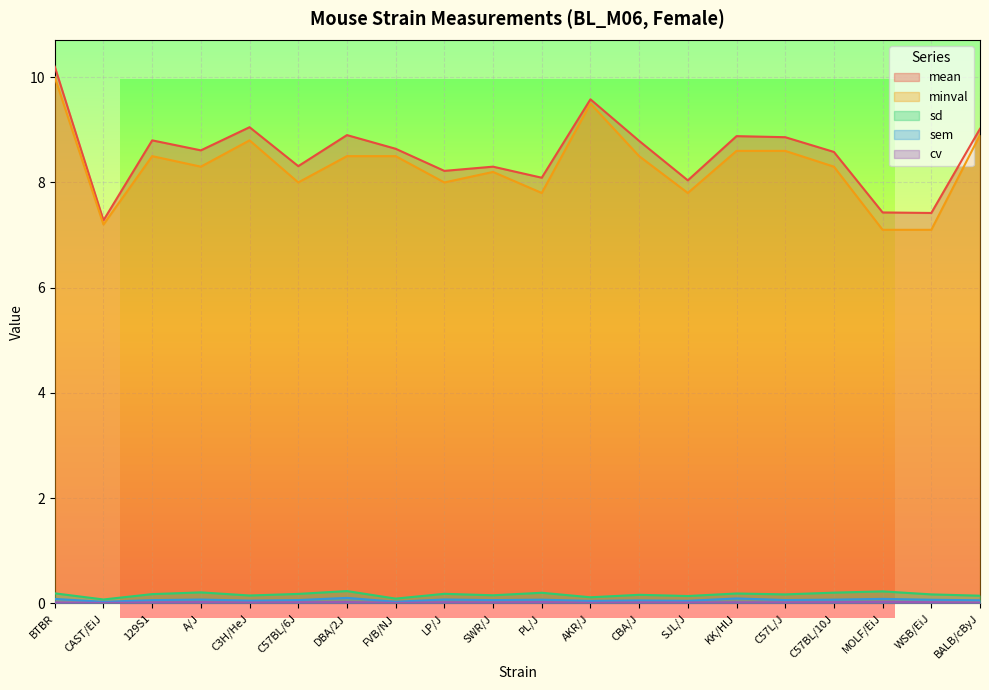

Reading left to right, what are all the values shown in this chart?

mean: BTBR=10.2	CAST/EiJ=7.3	129S1=8.8	A/J=8.6	C3H/HeJ=9.1	C57BL/6J=8.3	DBA/2J=8.9	FVB/NJ=8.6	LP/J=8.2	SWR/J=8.3	PL/J=8.1	AKR/J=9.6	CBA/J=8.8	SJL/J=8.0	KK/HlJ=8.9	C57L/J=8.9	C57BL/10J=8.6	MOLF/EiJ=7.4	WSB/EiJ=7.4	BALB/cByJ=9.0
minval: BTBR=10.0	CAST/EiJ=7.2	129S1=8.5	A/J=8.3	C3H/HeJ=8.8	C57BL/6J=8.0	DBA/2J=8.5	FVB/NJ=8.5	LP/J=8.0	SWR/J=8.2	PL/J=7.8	AKR/J=9.5	CBA/J=8.5	SJL/J=7.8	KK/HlJ=8.6	C57L/J=8.6	C57BL/10J=8.3	MOLF/EiJ=7.1	WSB/EiJ=7.1	BALB/cByJ=8.9
sd: BTBR=0.2	CAST/EiJ=0.1	129S1=0.2	A/J=0.2	C3H/HeJ=0.2	C57BL/6J=0.2	DBA/2J=0.2	FVB/NJ=0.1	LP/J=0.2	SWR/J=0.2	PL/J=0.2	AKR/J=0.1	CBA/J=0.2	SJL/J=0.1	KK/HlJ=0.2	C57L/J=0.2	C57BL/10J=0.2	MOLF/EiJ=0.2	WSB/EiJ=0.2	BALB/cByJ=0.1
sem: BTBR=0.1	CAST/EiJ=0.0	129S1=0.1	A/J=0.1	C3H/HeJ=0.1	C57BL/6J=0.1	DBA/2J=0.1	FVB/NJ=0.0	LP/J=0.1	SWR/J=0.1	PL/J=0.1	AKR/J=0.0	CBA/J=0.1	SJL/J=0.0	KK/HlJ=0.1	C57L/J=0.1	C57BL/10J=0.1	MOLF/EiJ=0.1	WSB/EiJ=0.1	BALB/cByJ=0.1
cv: BTBR=0.0	CAST/EiJ=0.0	129S1=0.0	A/J=0.0	C3H/HeJ=0.0	C57BL/6J=0.0	DBA/2J=0.0	FVB/NJ=0.0	LP/J=0.0	SWR/J=0.0	PL/J=0.0	AKR/J=0.0	CBA/J=0.0	SJL/J=0.0	KK/HlJ=0.0	C57L/J=0.0	C57BL/10J=0.0	MOLF/EiJ=0.0	WSB/EiJ=0.0	BALB/cByJ=0.0